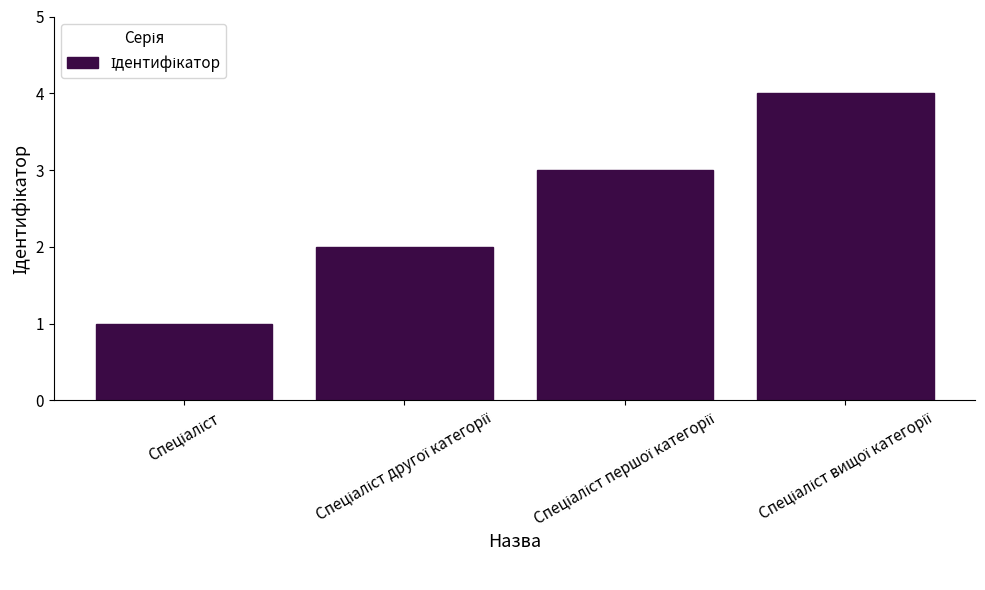

What is the difference between the maximum and minimum values?

3